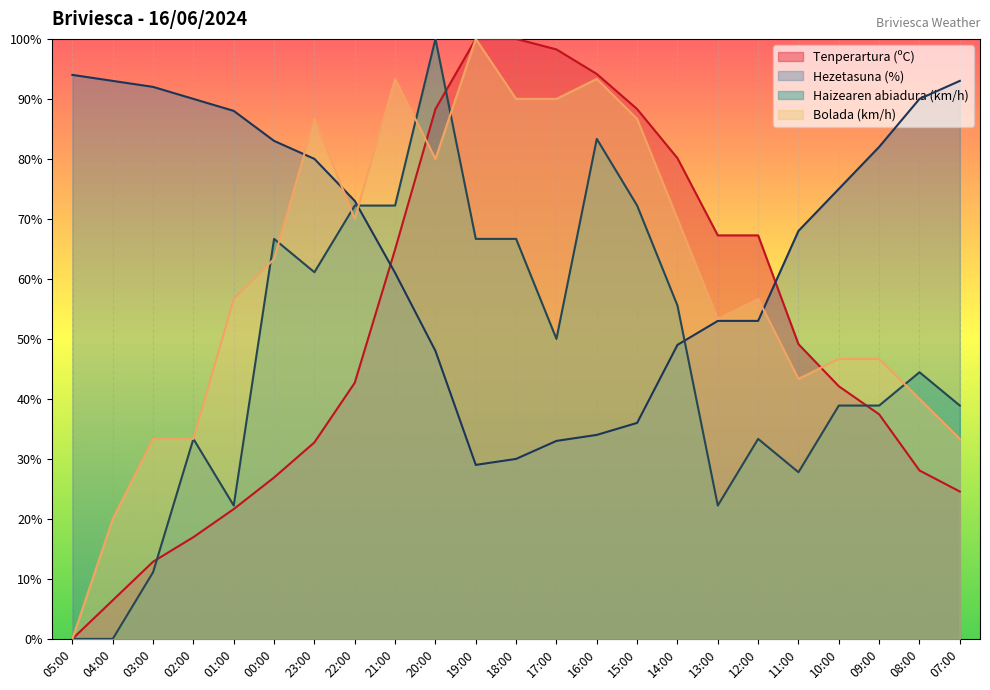

What is the average value of the Hezetasuna (%) series?

66.4